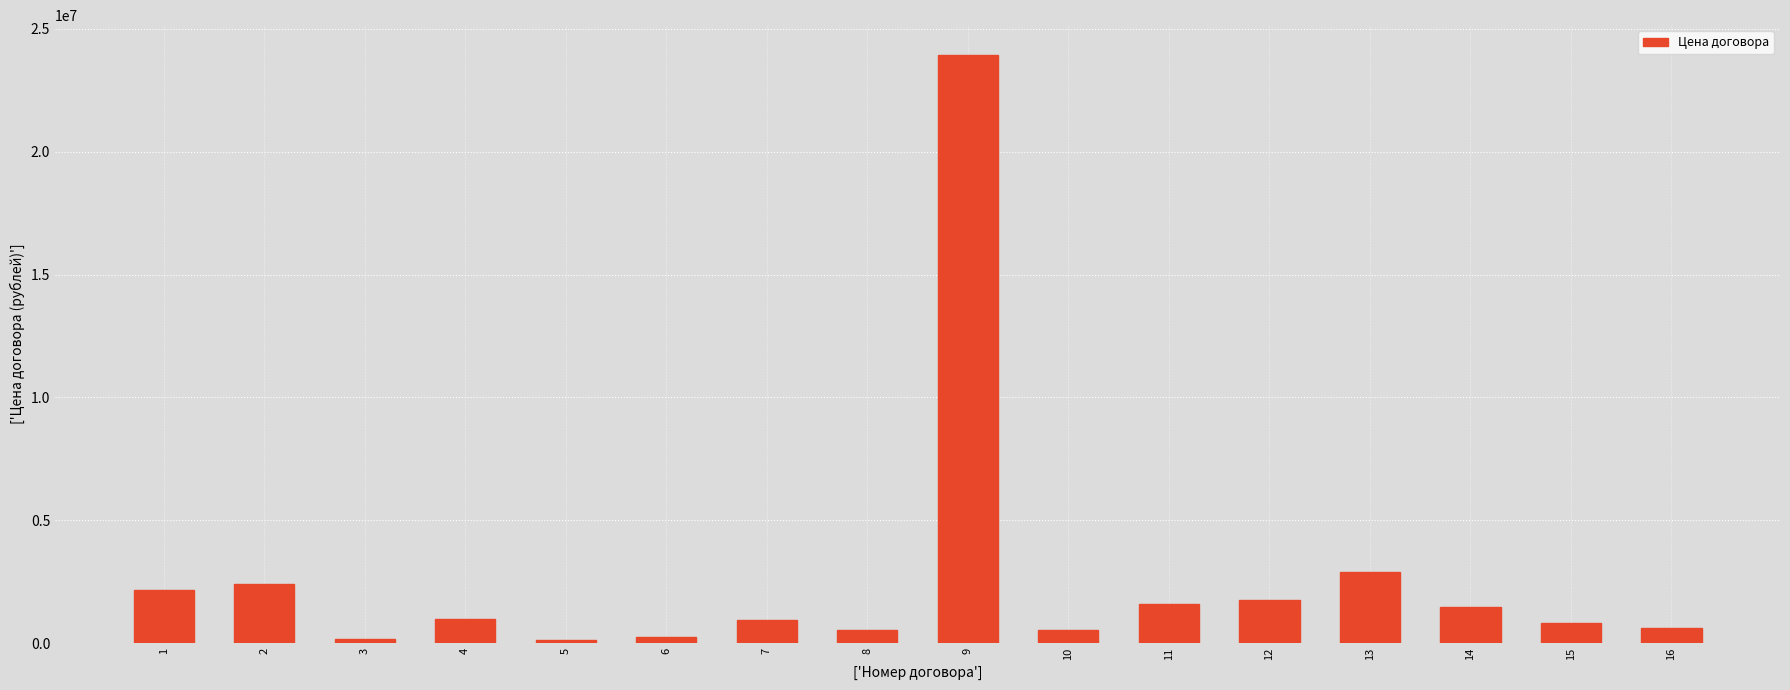

At which label does the data first exceed 976606?

1